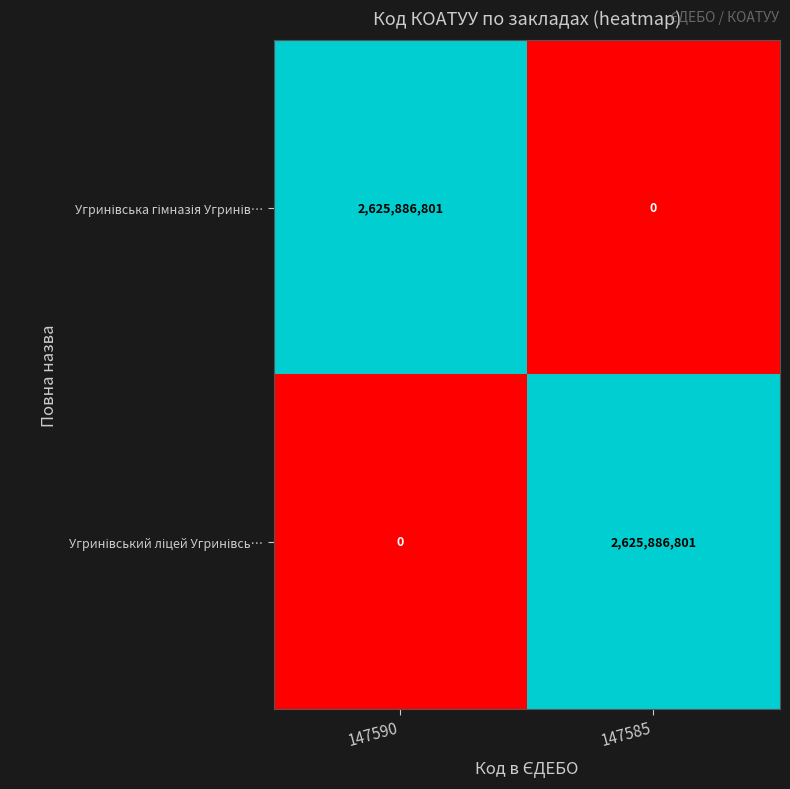

What is the difference between the highest and lowest values at 147585?

2625886801